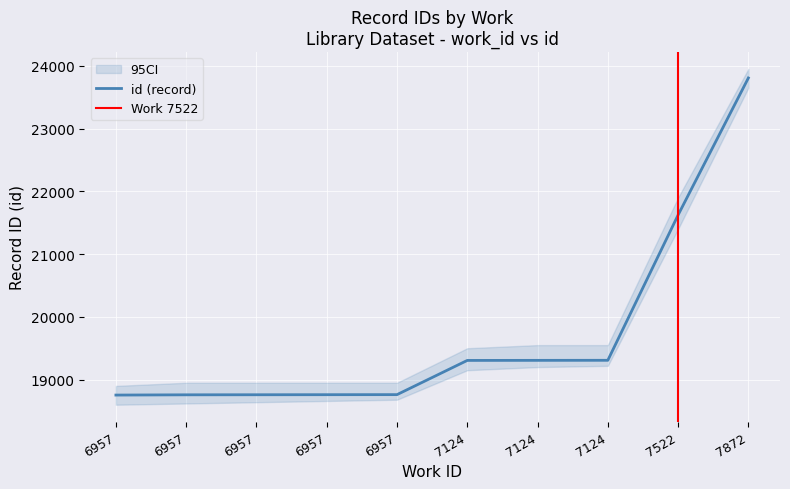

What value does the data have at 7124, to the nearest 50?

19300